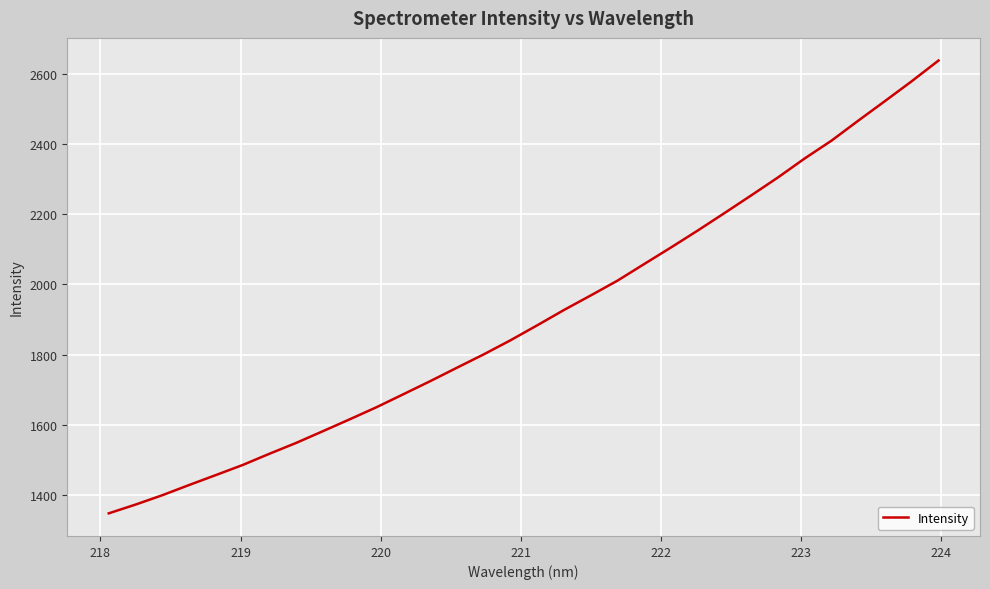

What is the average value?

1908.3